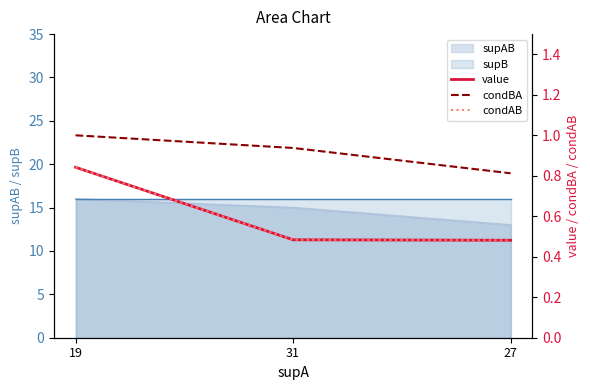

Reading left to right, list all the values displayed in this chart.

value: 0.8	0.5	0.5
condBA: 1.0	0.9	0.8
condAB: 0.8	0.5	0.5